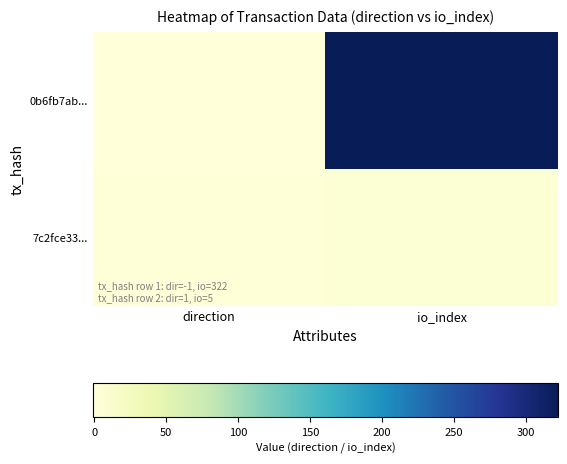

At how many categories does at least one series exceed 0?

2